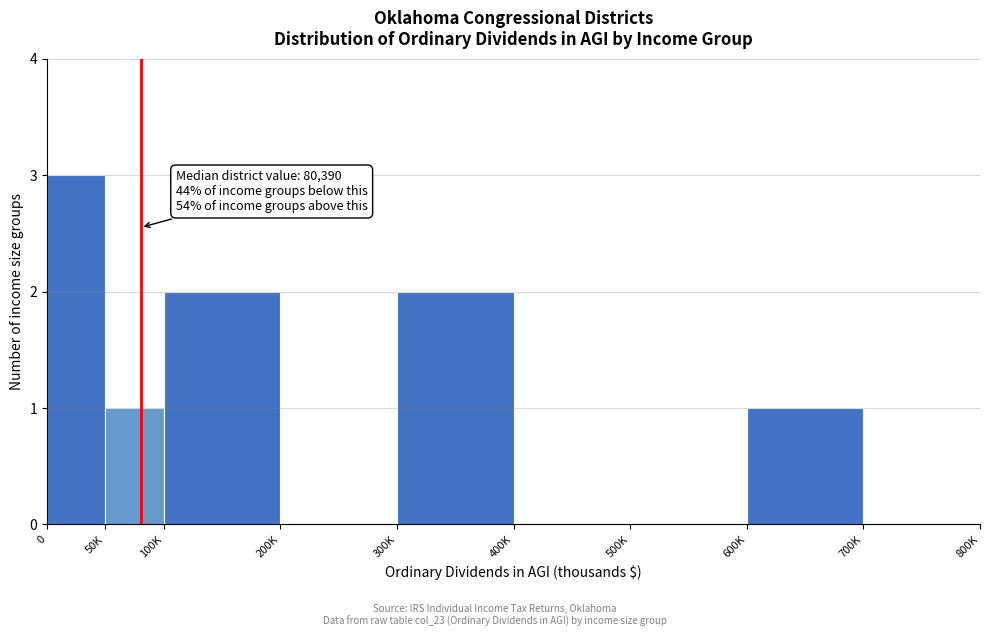

Reading right to left, extract all data points from this chart.

700K=0	600K=1	500K=0	400K=0	300K=2	200K=0	100K=2	50K=1	0=3